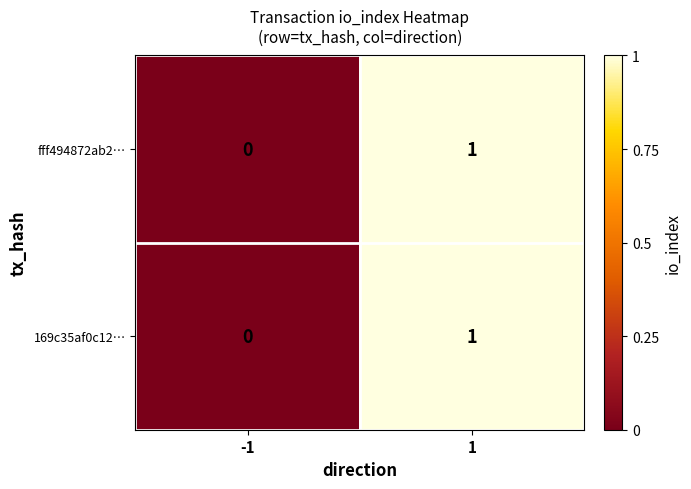

Is it true that 169c35af0c12… equals 0 at -1?

True